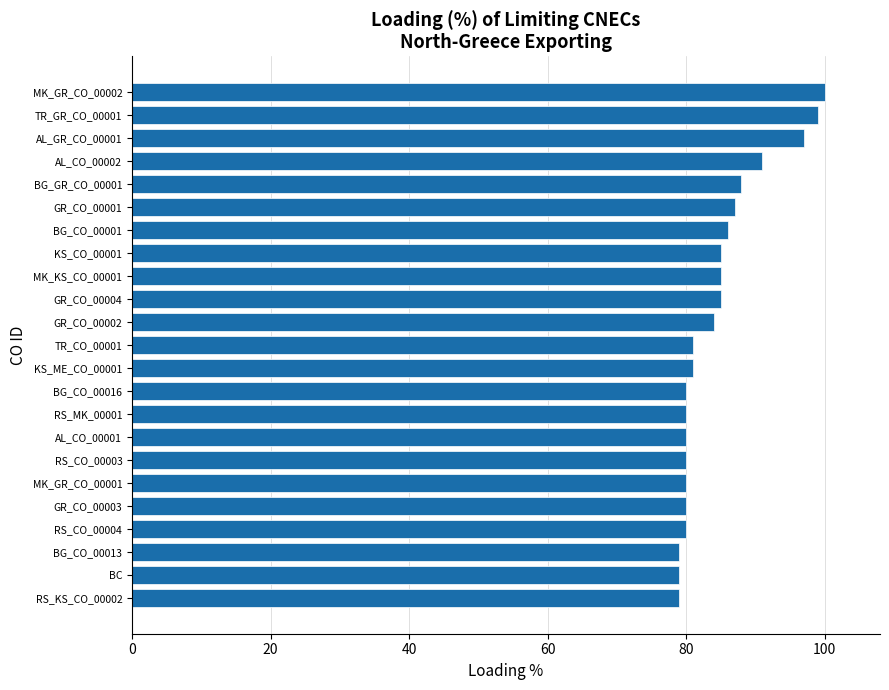

At which category does the chart reach its peak across all series?

MK_GR_CO_00002